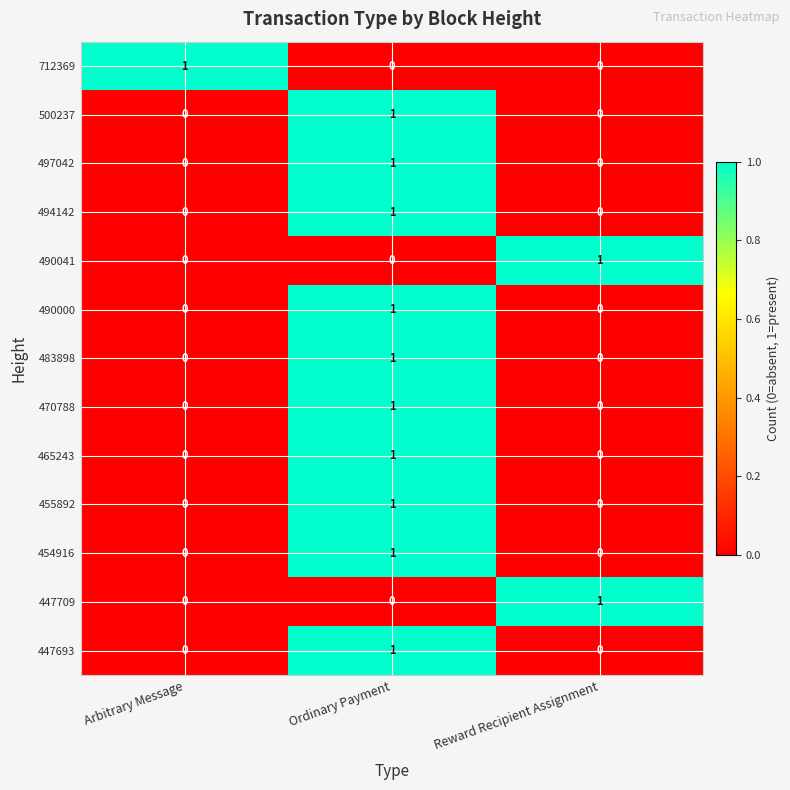

The value of 470788 at Reward Recipient Assignment is 0. True or false?

True